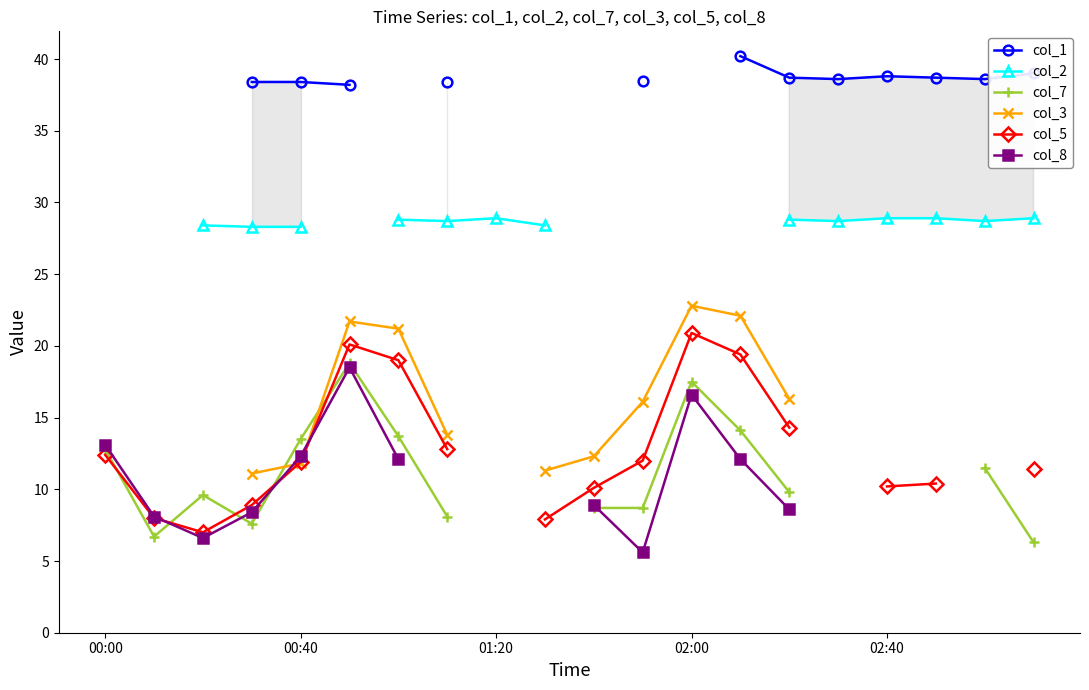

How many lines are shown in the chart?

6